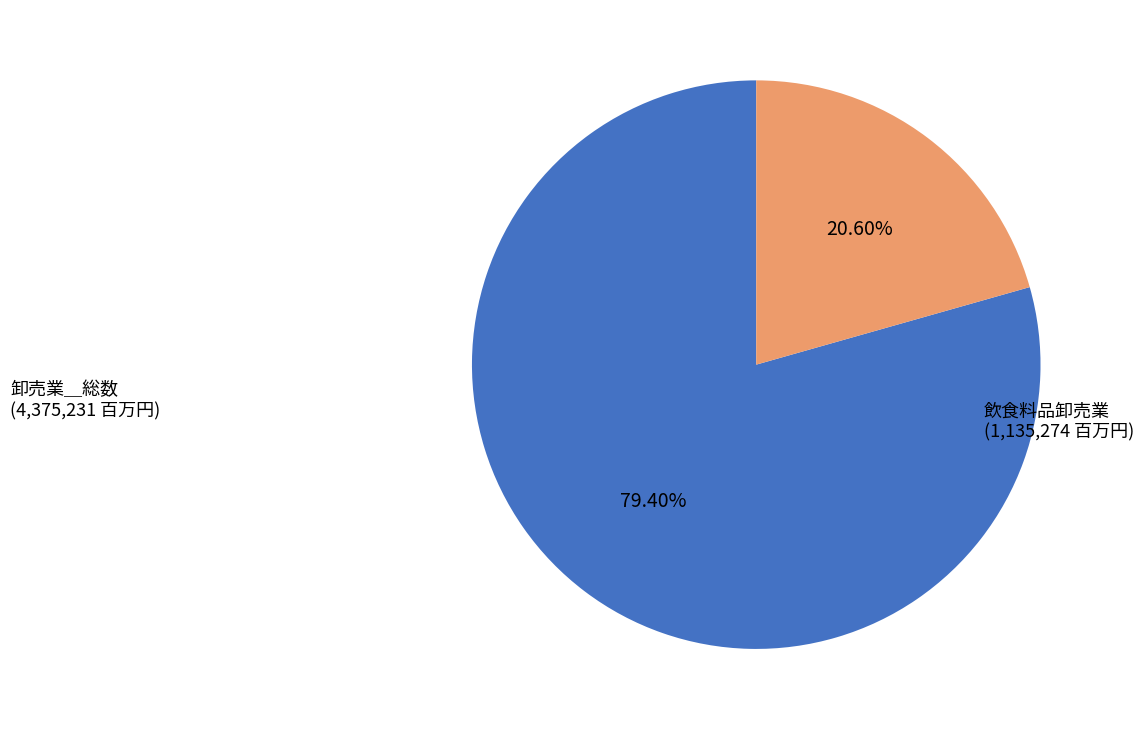

Is there a majority slice in this chart?

Yes